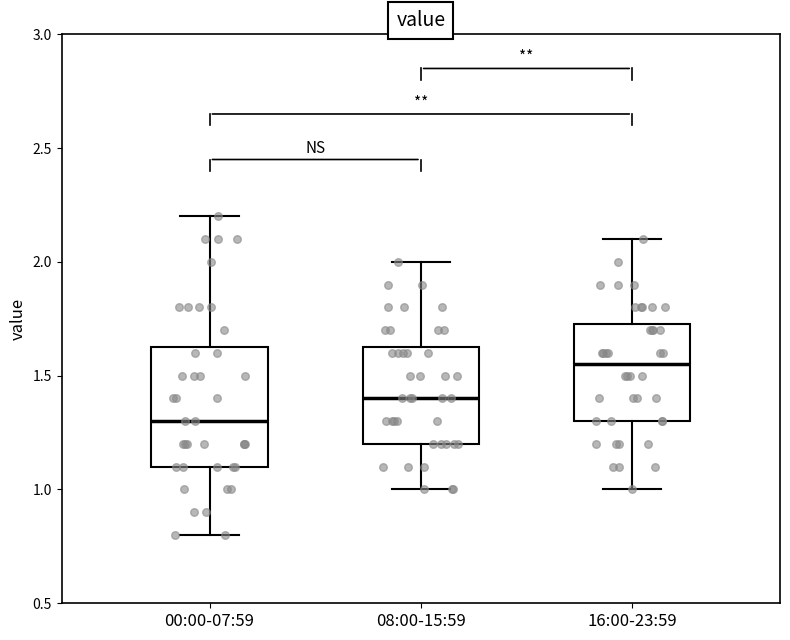

Where does the upper whisker of the box for 00:00-07:59 end on the y-axis? The values are not printed on the chart, so give them approximately, as read against the axis.

2.20